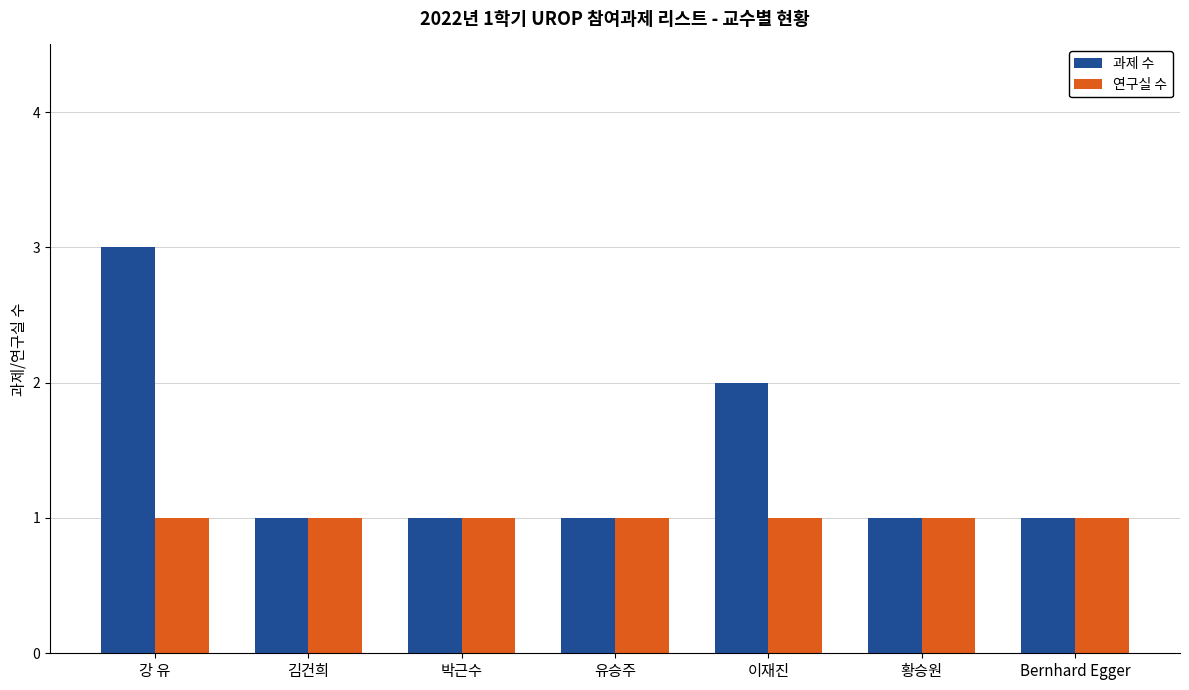

What is the difference between the highest and lowest values at 강 유?

2